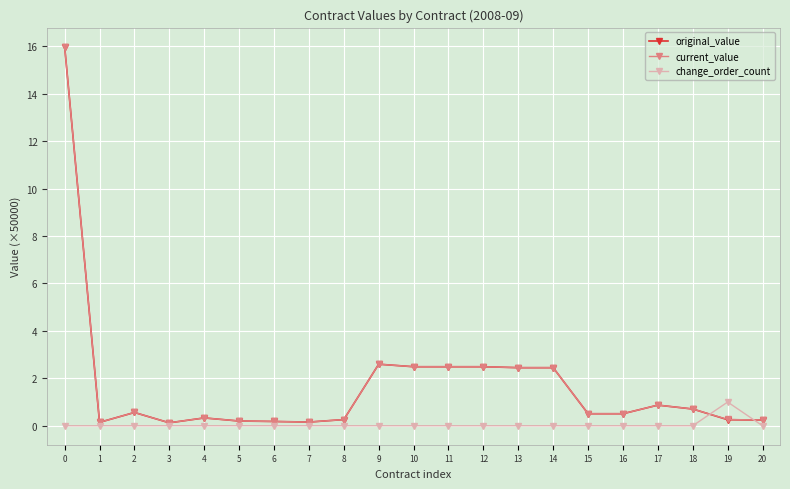

Which category has the highest value in the change_order_count series?

19